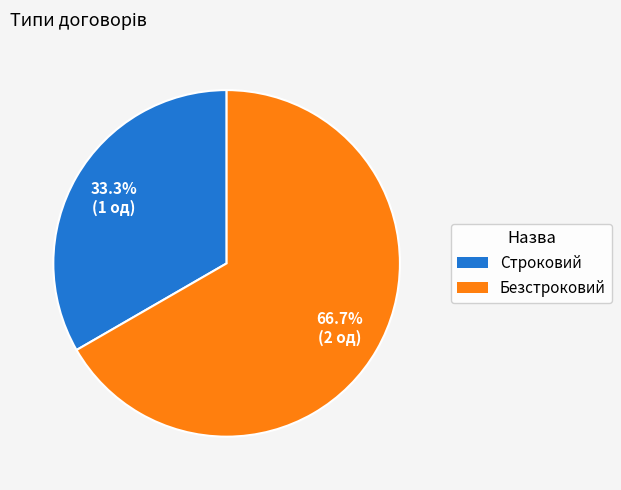

What percentage do Безстроковий and Строковий together represent?

100.0%